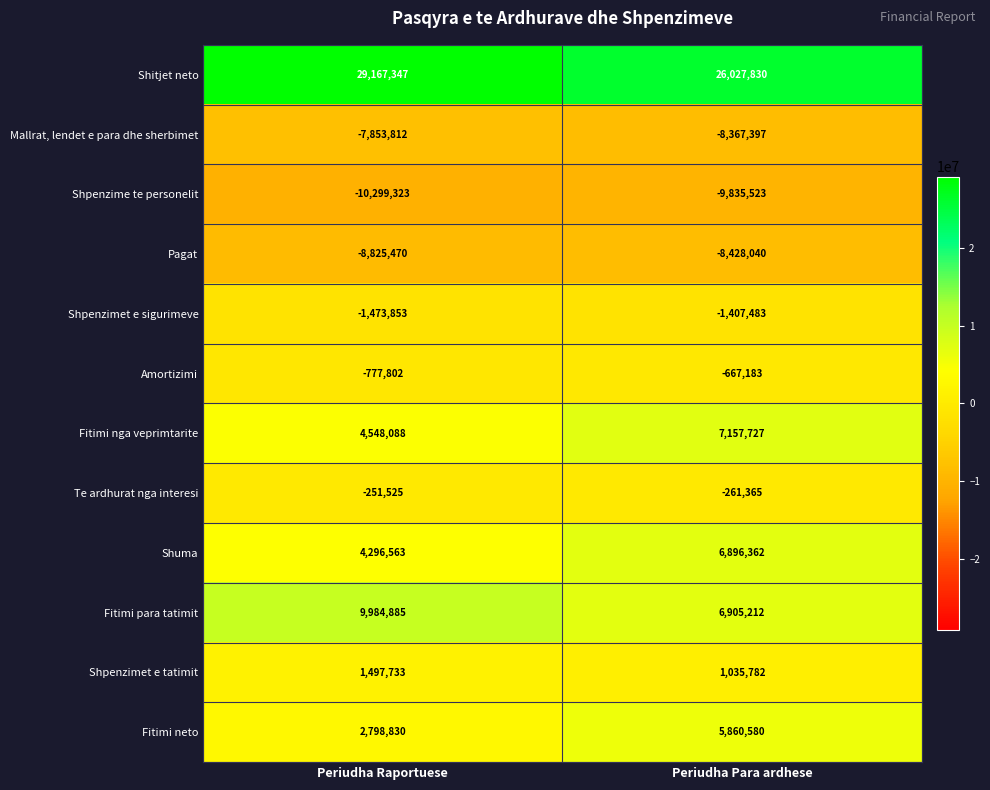

Reading left to right, list all the values displayed in this chart.

Shitjet neto: Periudha Raportuese=29167347	Periudha Para ardhese=26027830
Mallrat, lendet e para dhe sherbimet: Periudha Raportuese=-7853812	Periudha Para ardhese=-8367397
Shpenzime te personelit: Periudha Raportuese=-10299323	Periudha Para ardhese=-9835523
Pagat: Periudha Raportuese=-8825470	Periudha Para ardhese=-8428040
Shpenzimet e sigurimeve: Periudha Raportuese=-1473853	Periudha Para ardhese=-1407483
Amortizimi: Periudha Raportuese=-777802	Periudha Para ardhese=-667183
Fitimi nga veprimtarite: Periudha Raportuese=4548088	Periudha Para ardhese=7157727
Te ardhurat nga interesi: Periudha Raportuese=-251525	Periudha Para ardhese=-261365
Shuma: Periudha Raportuese=4296563	Periudha Para ardhese=6896362
Fitimi para tatimit: Periudha Raportuese=9984885	Periudha Para ardhese=6905212
Shpenzimet e tatimit: Periudha Raportuese=1497733	Periudha Para ardhese=1035782
Fitimi neto: Periudha Raportuese=2798830	Periudha Para ardhese=5860580